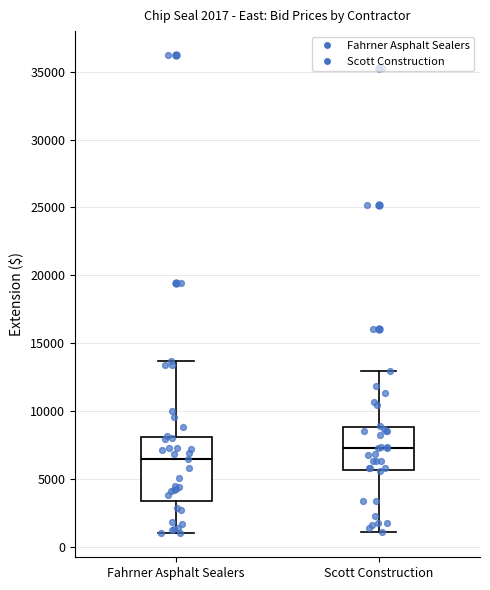

Comparing the boxes themselves (not the whiskers), which one is the tallest?

Fahrner Asphalt Sealers